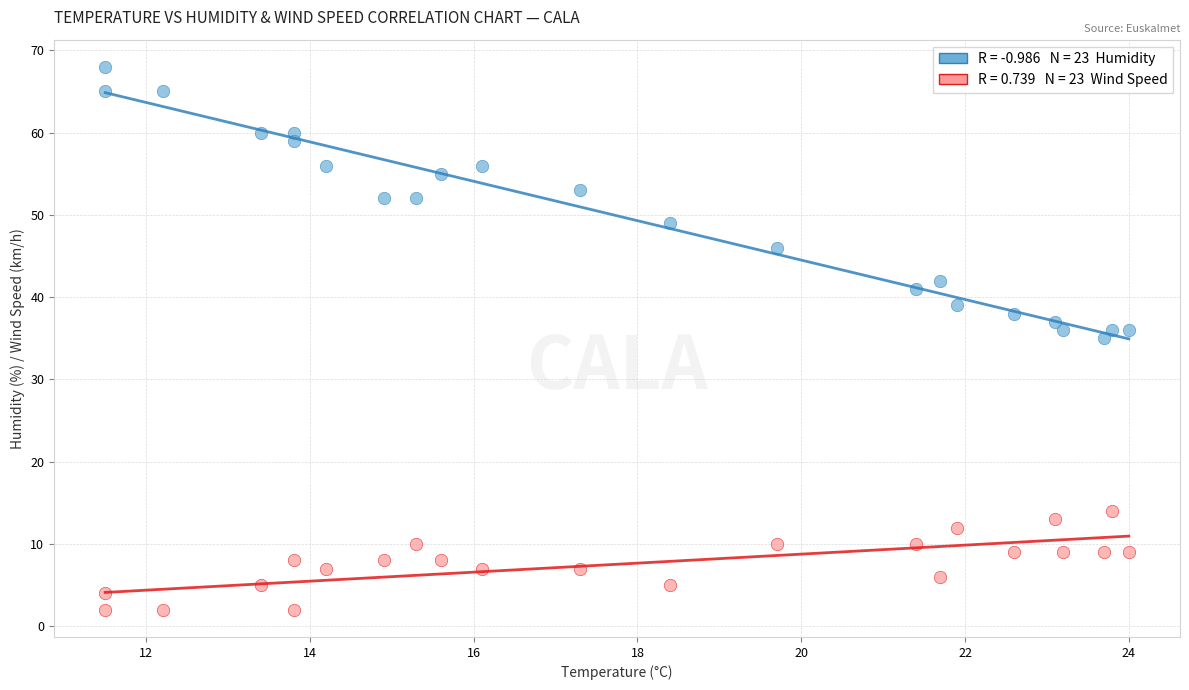

Across all data points, what is the range of Y values (max minus min)?

66